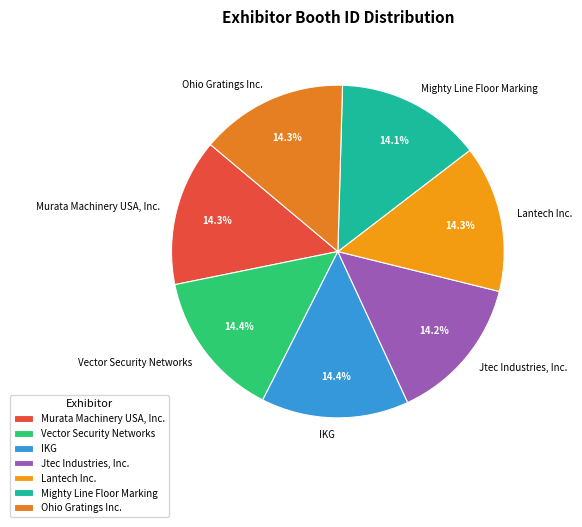

What percentage is the Murata Machinery USA, Inc. slice, to the nearest percent?

14%